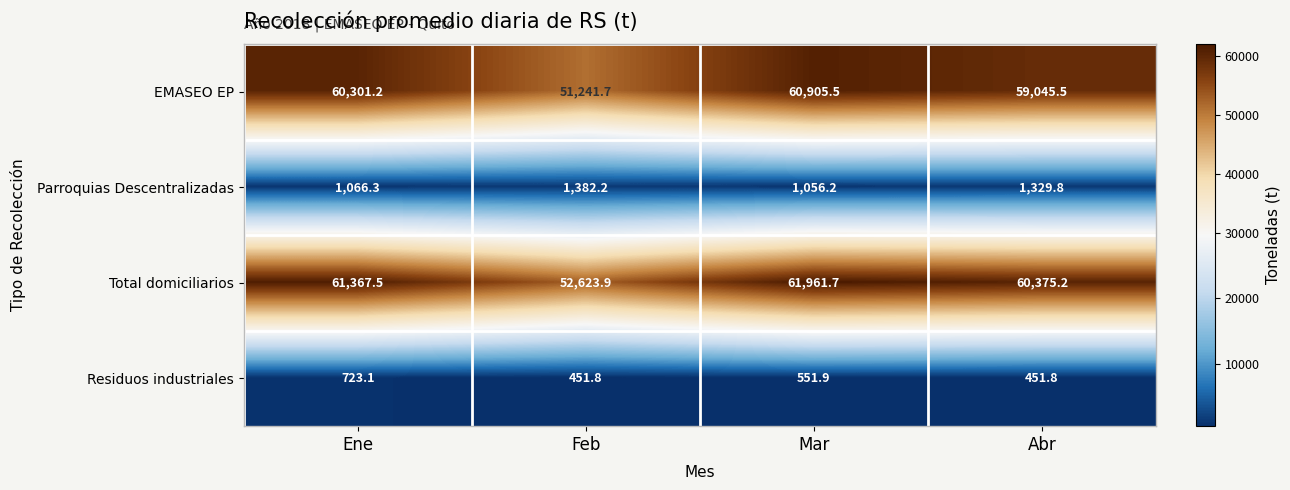

What is the sum of all Total domiciliarios values?

236328.3